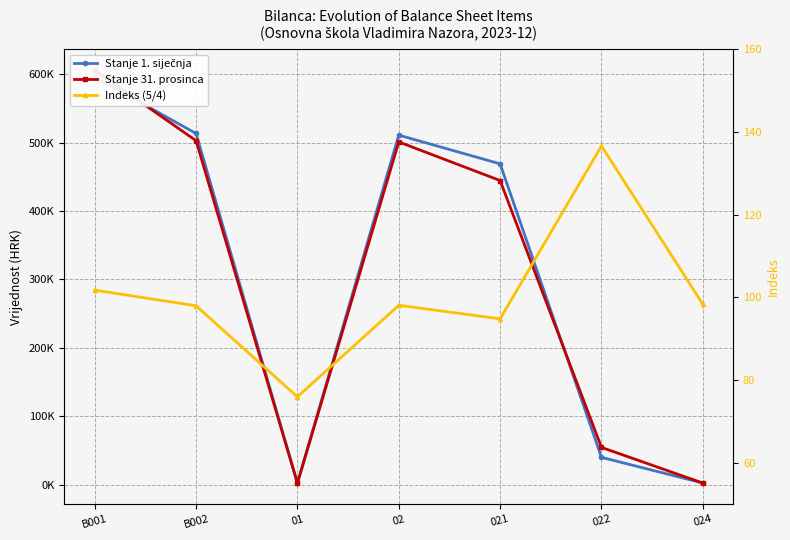

What are all the series names shown in the legend?

Stanje 1. siječnja, Stanje 31. prosinca, Indeks (5/4)